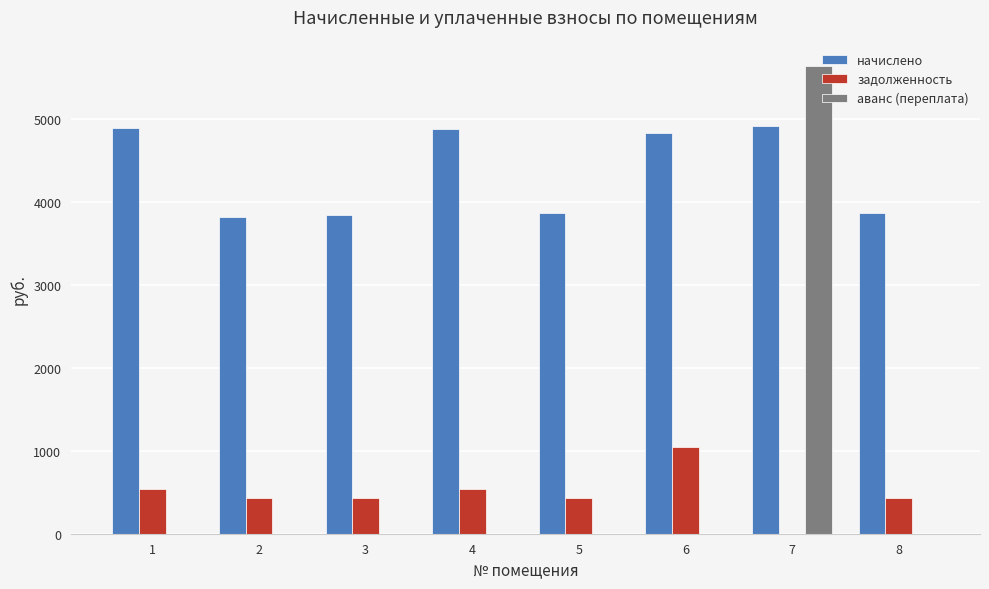

What is the spread (max minus min) of values at 7?

5640.9